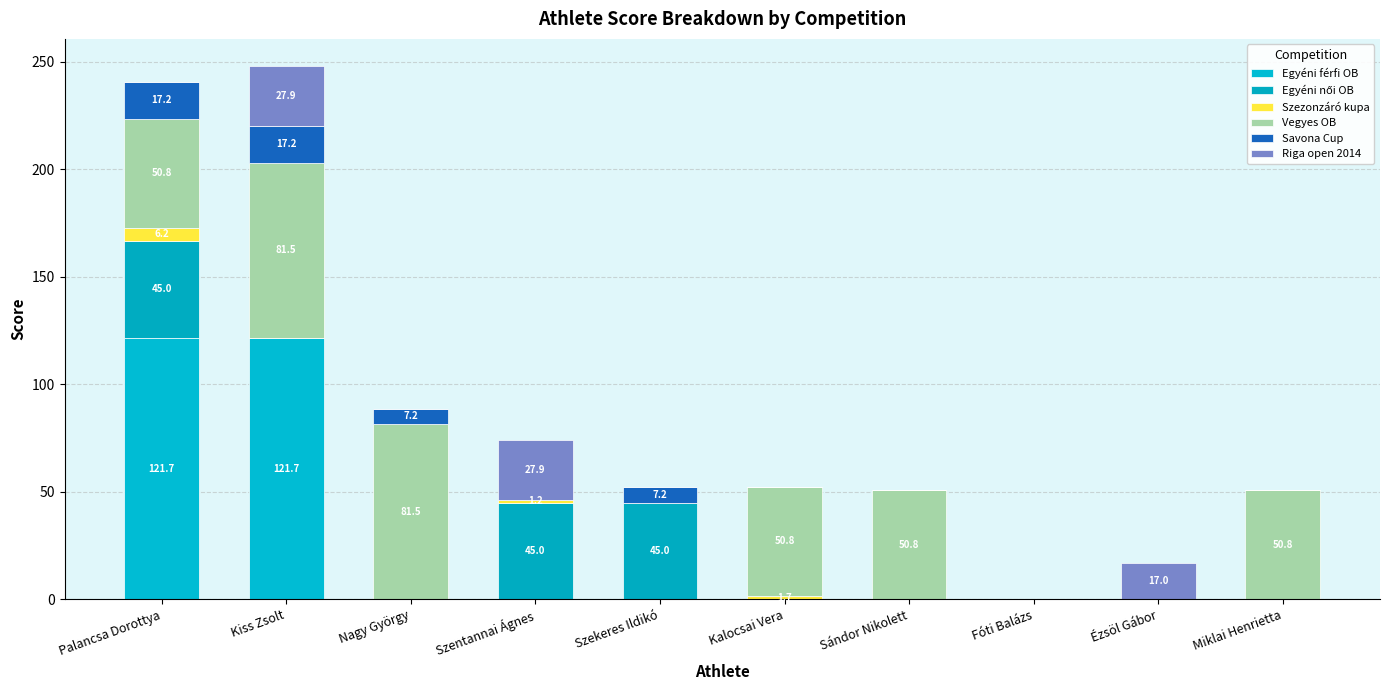

How many series are shown in this chart?

6